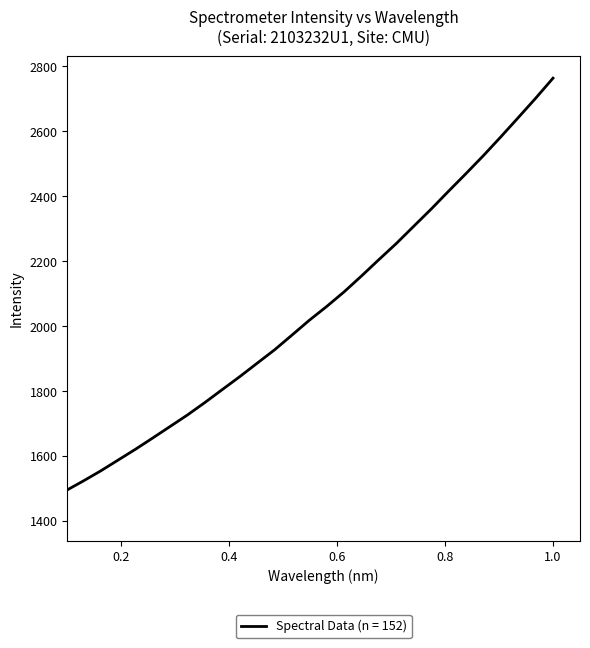

What is the maximum value shown in the chart?

2763.4